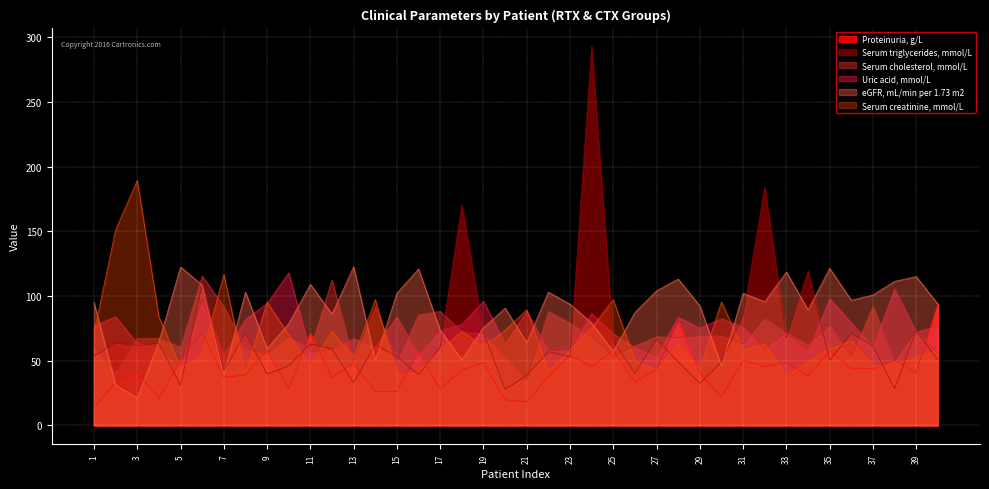

The Serum triglycerides, mmol/L series shows 101.6 at 14. True or false?

False